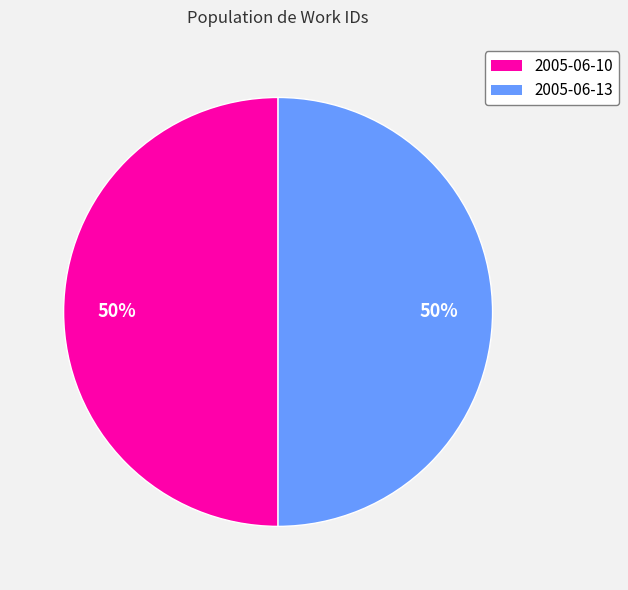

Count the number of slices in the pie.

2